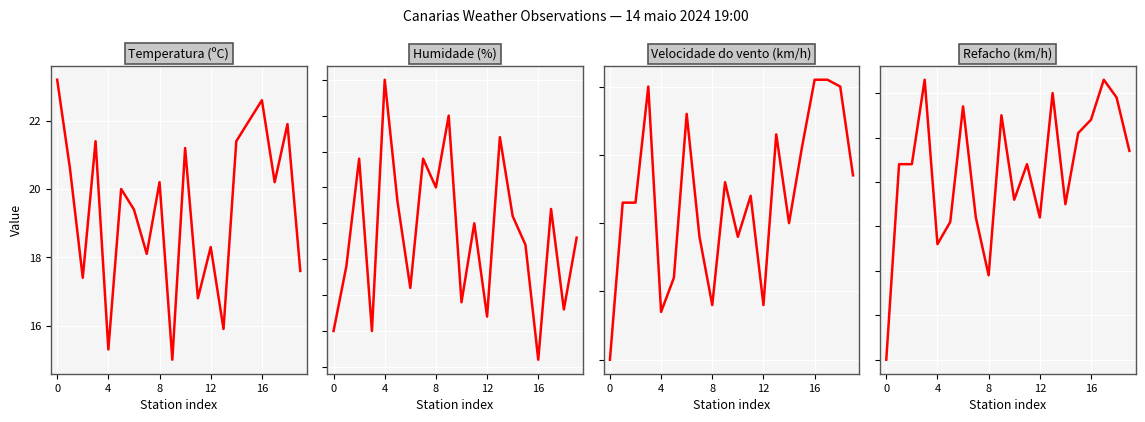

At which category is the sum across all series the highest?

17